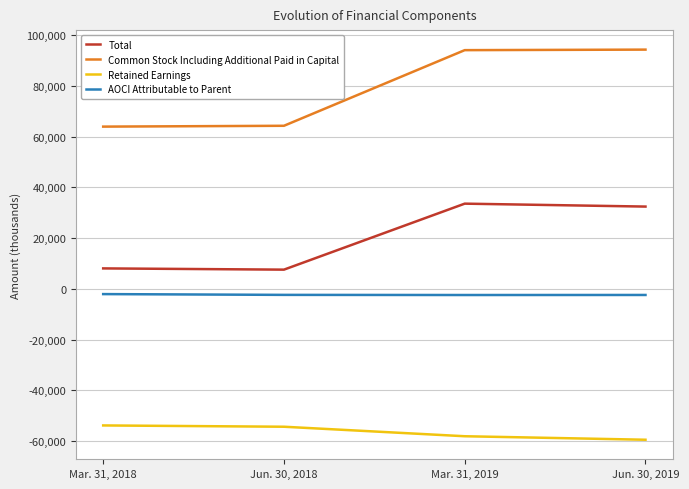

Rank the series by their average value, from lowest to highest.

Retained Earnings, AOCI Attributable to Parent, Total, Common Stock Including Additional Paid in Capital